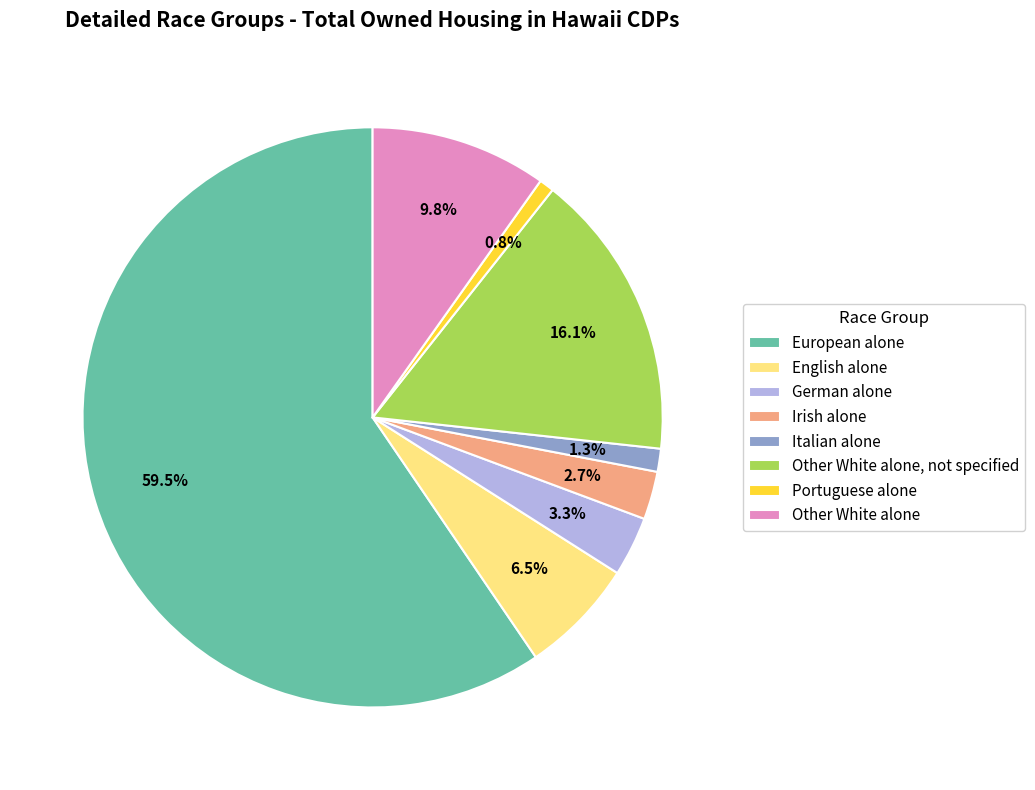

True or false: Other White alone accounts for 10% of the total.

True